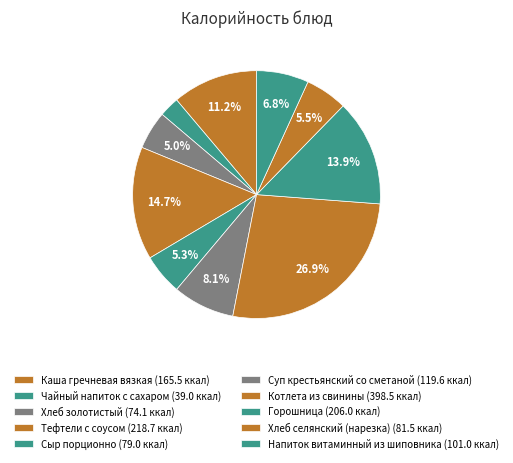

How many segments does this pie chart have?

10